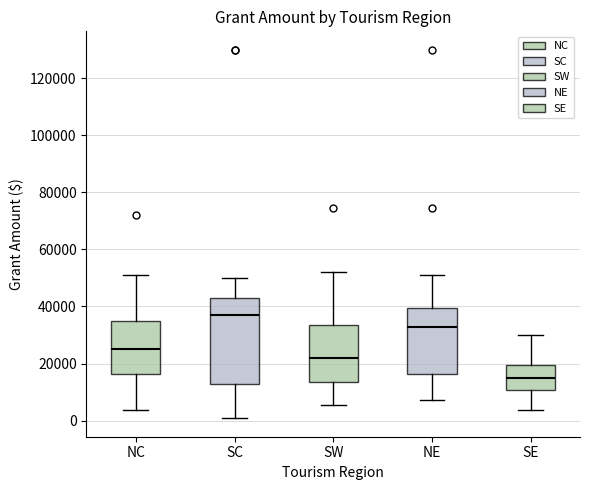

Where is the upper edge of the box for SC on the y-axis? The values are not printed on the chart, so give them approximately, as read against the axis.

42000